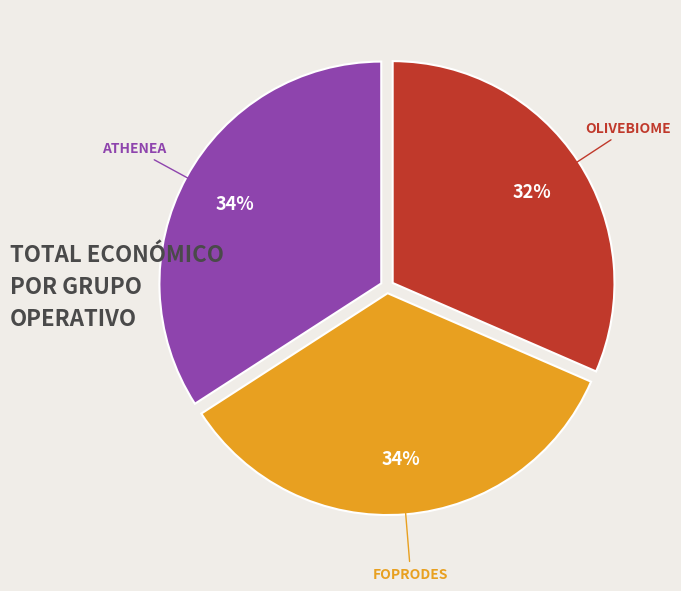

To the nearest percent, what percentage of the pie is FOPRODES?

34%